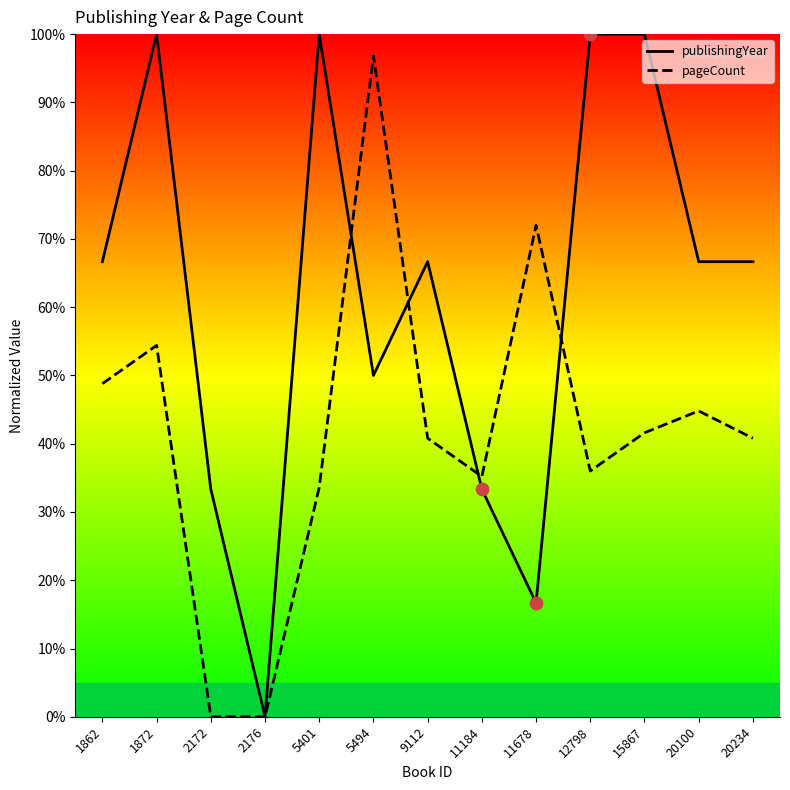

At how many categories does at least one series exceed 87?

5